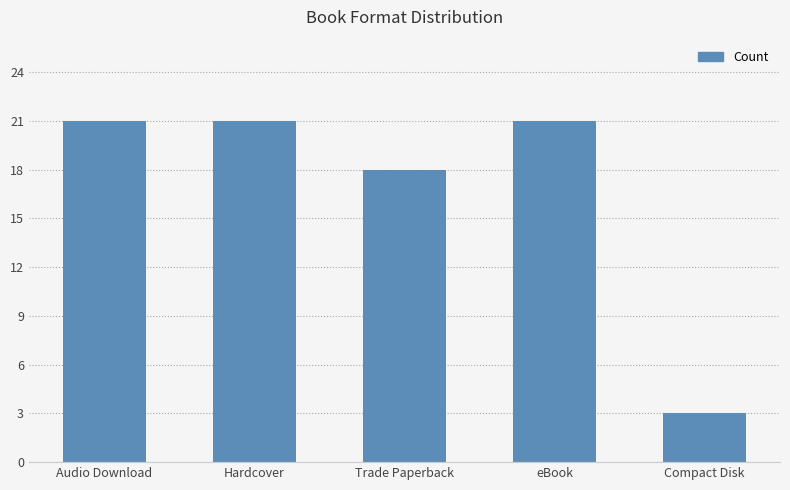

What is the approximate value at Audio Download?

21